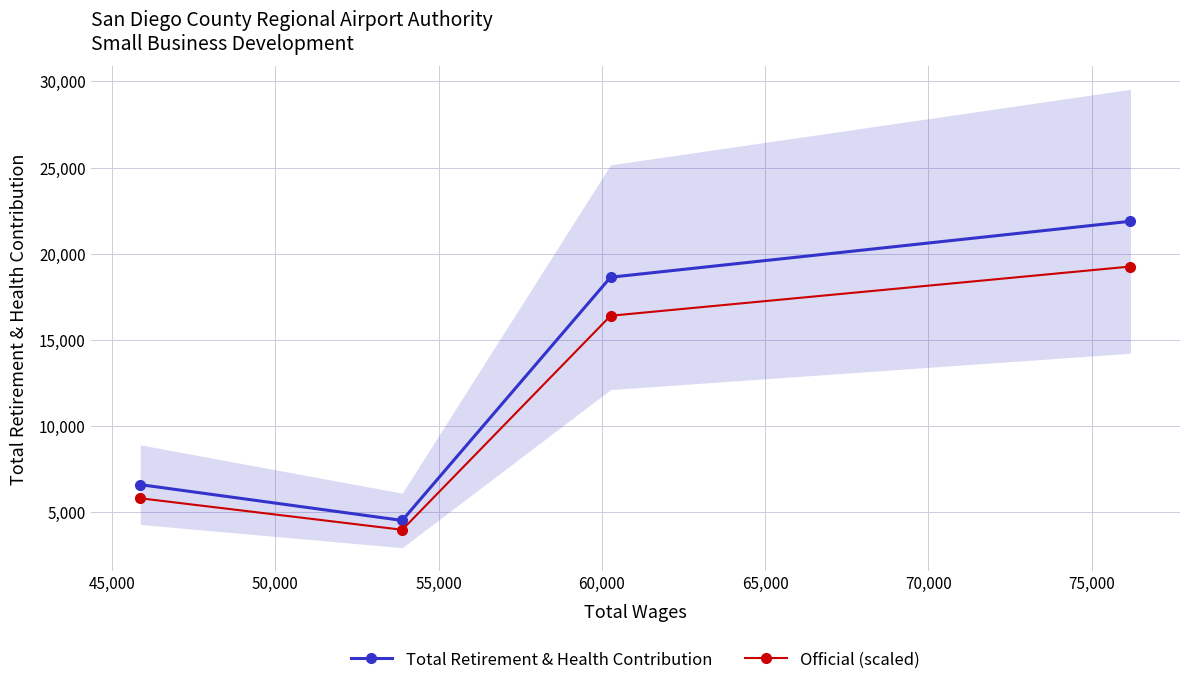

What is the spread (max minus min) of values at 50,000?

2236.3